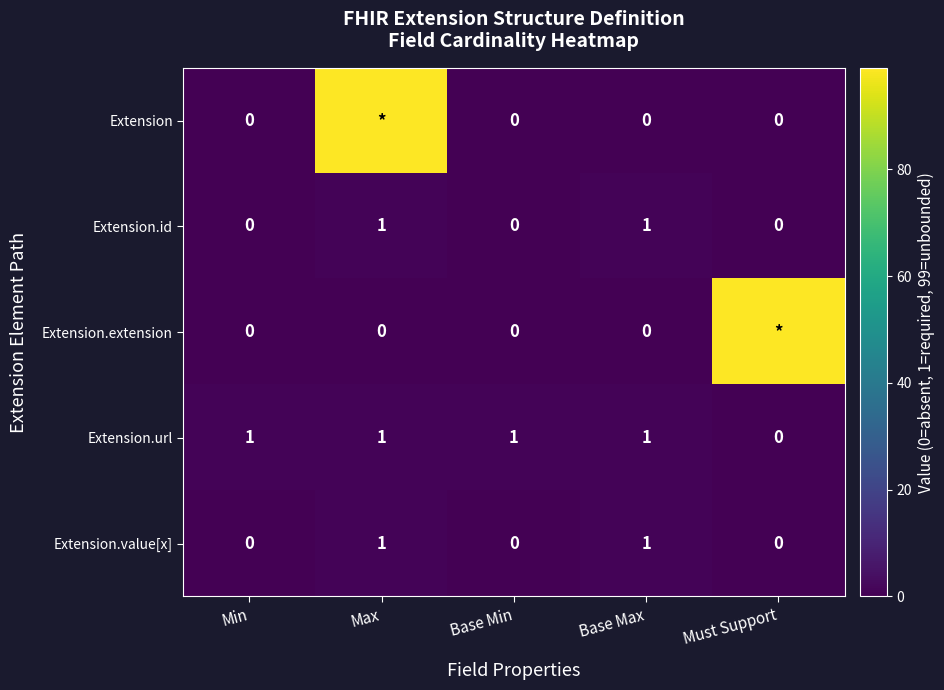

Count the Extension.url values in the range 1 to 2.

4